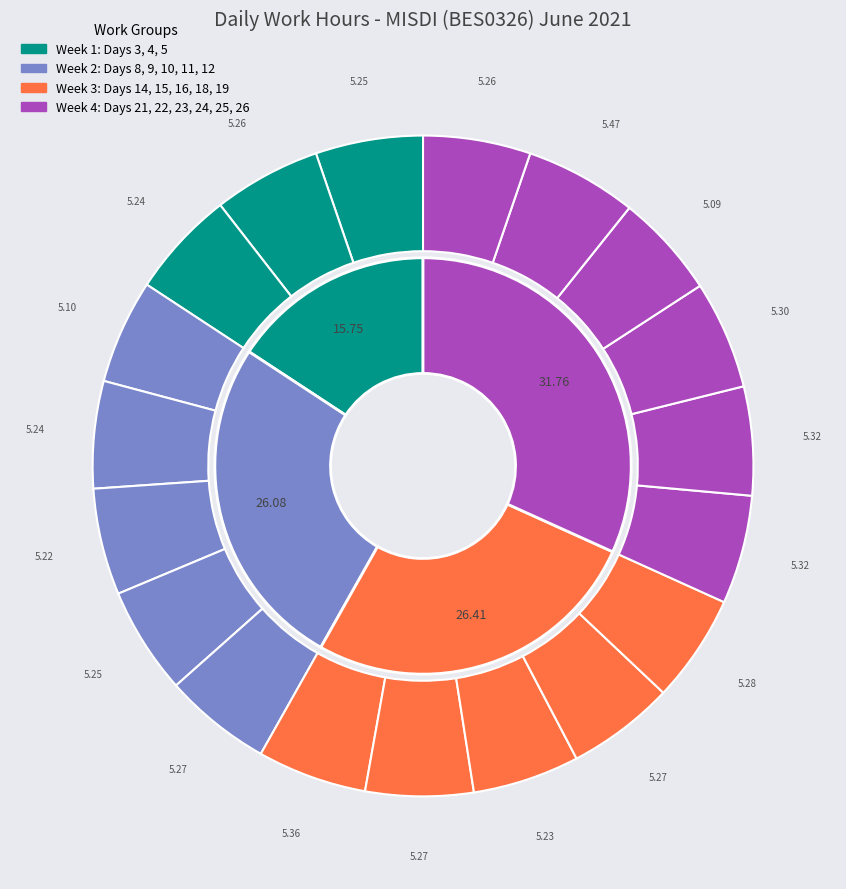

Does Day 3 (Thu) represent more than half of the total?

No